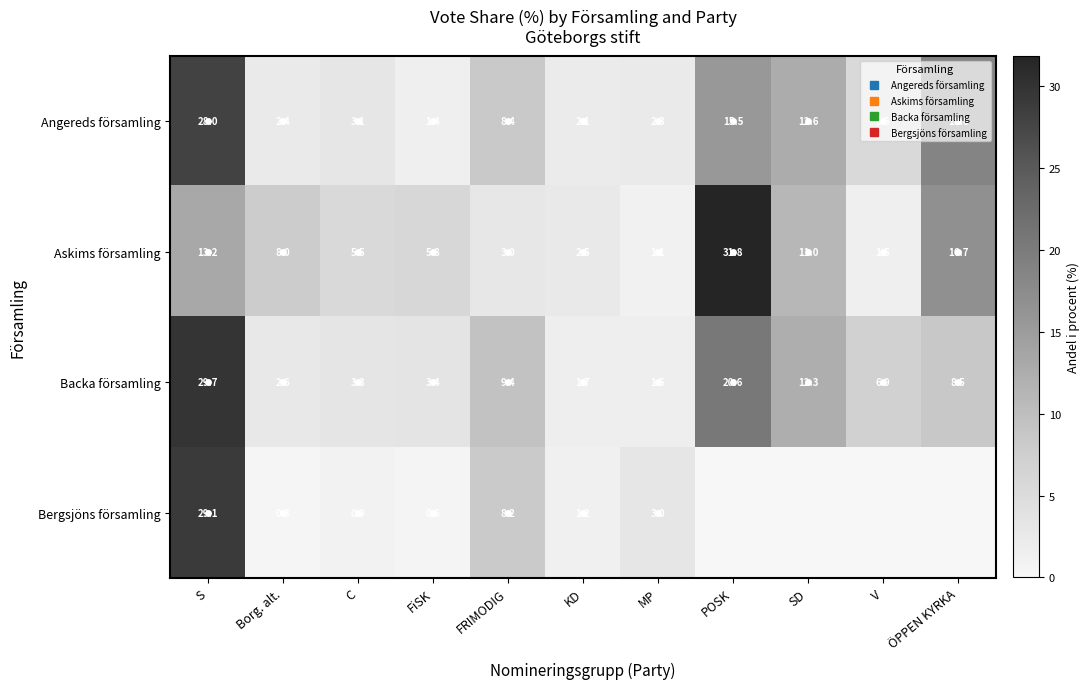

Is it true that Angereds församling equals 2.3 at MP?

True